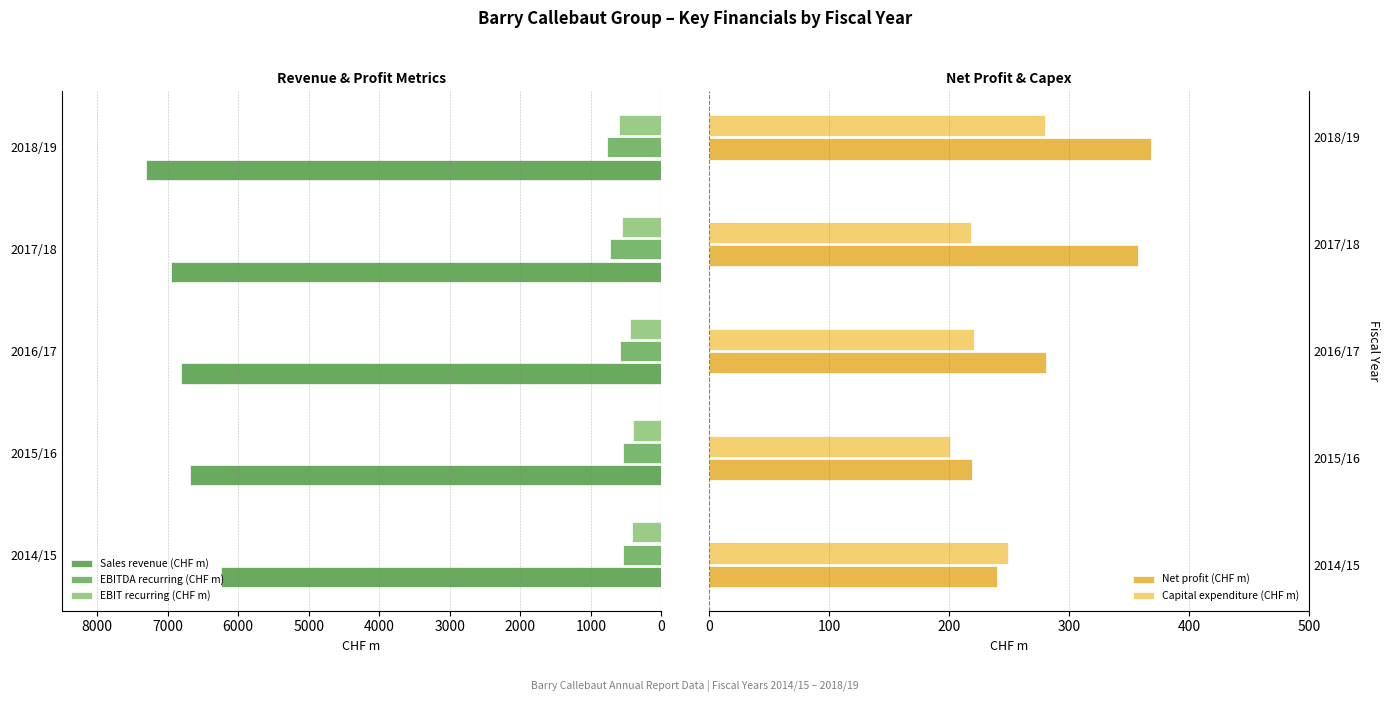

Are the bars grouped side by side (vs. stacked)?

Yes